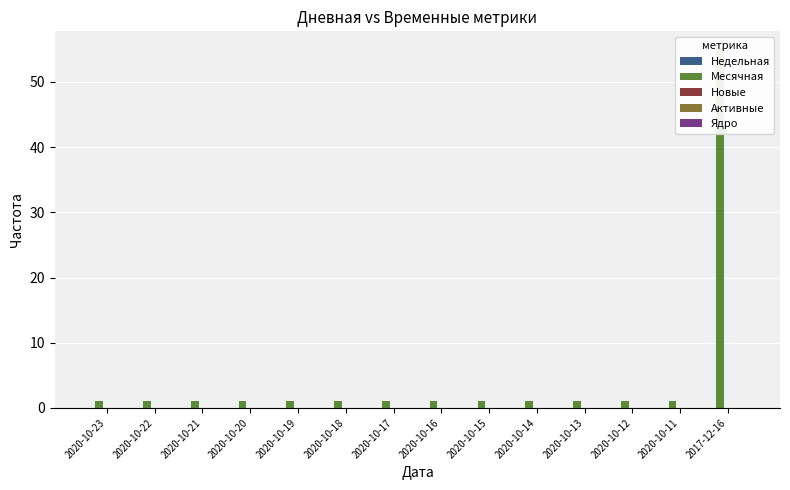

What is the label of the 6th bar from the left?

2020-10-18